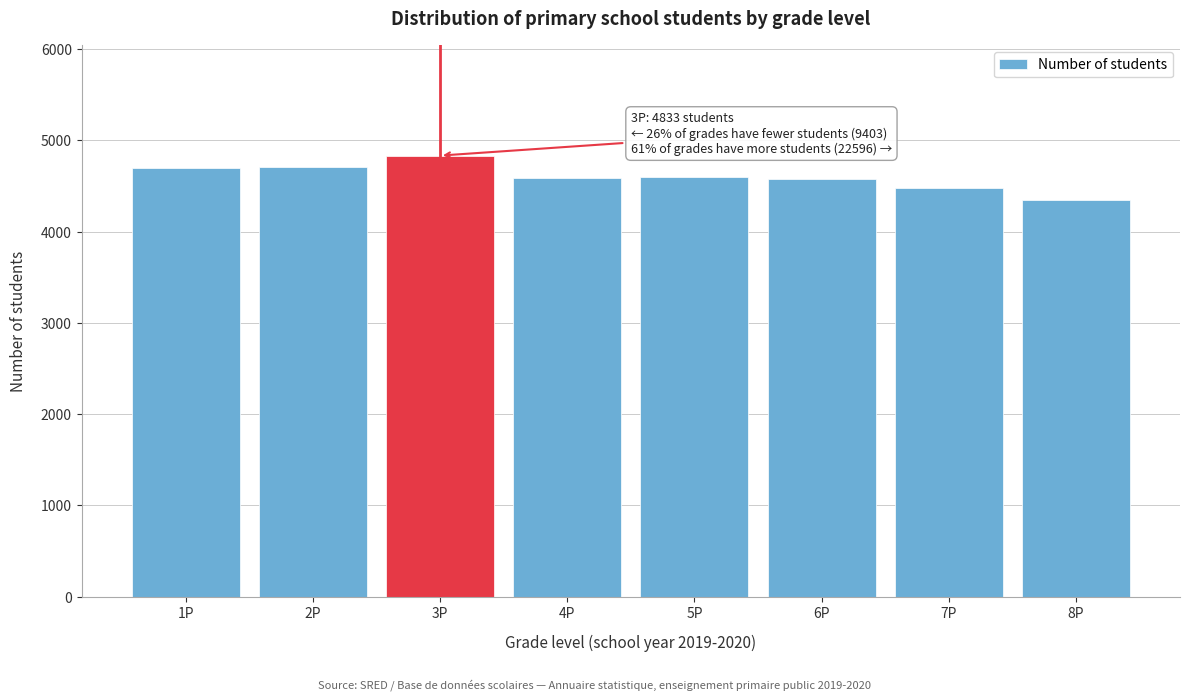

What is the approximate value at 8P, to the nearest 10?

4340